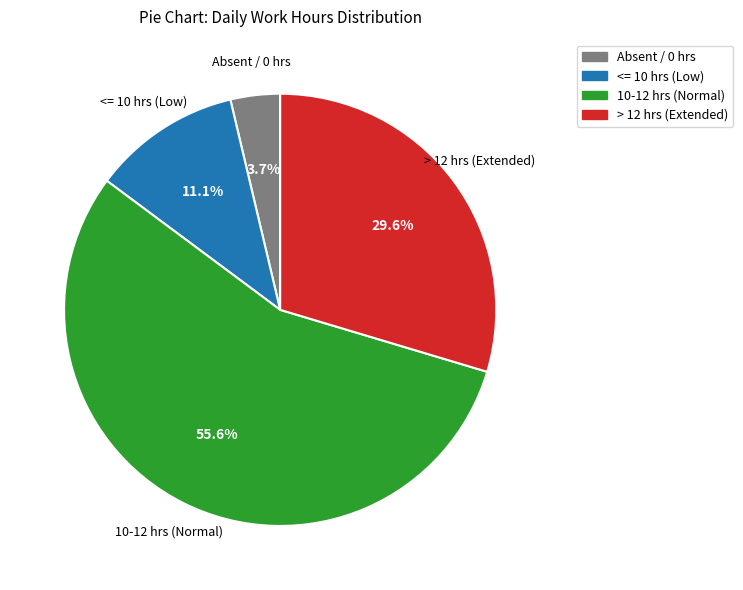

Does any single category account for the majority?

Yes